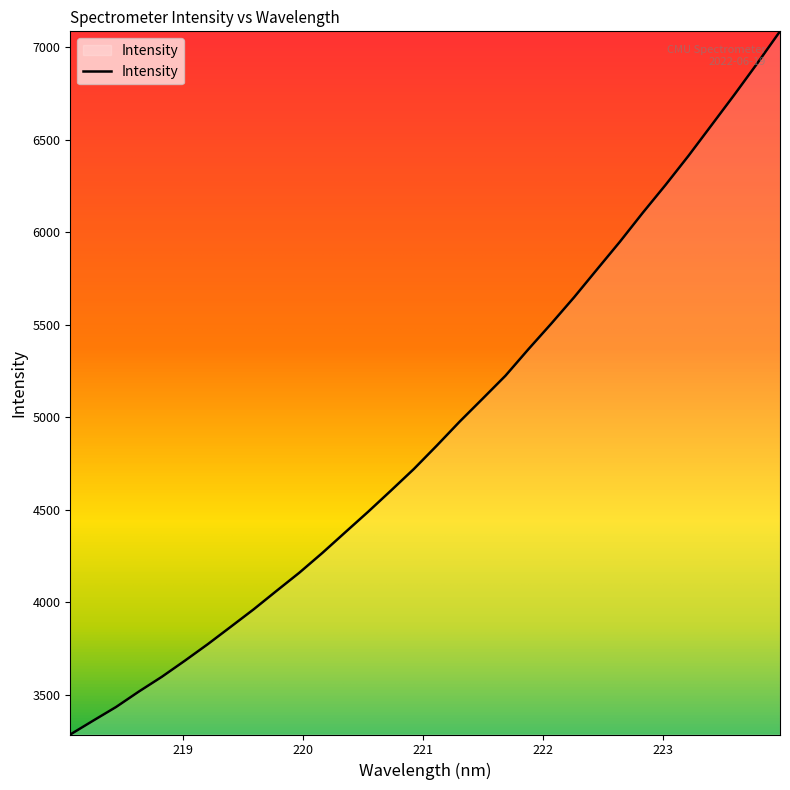

What is the greatest value displayed?

7086.3